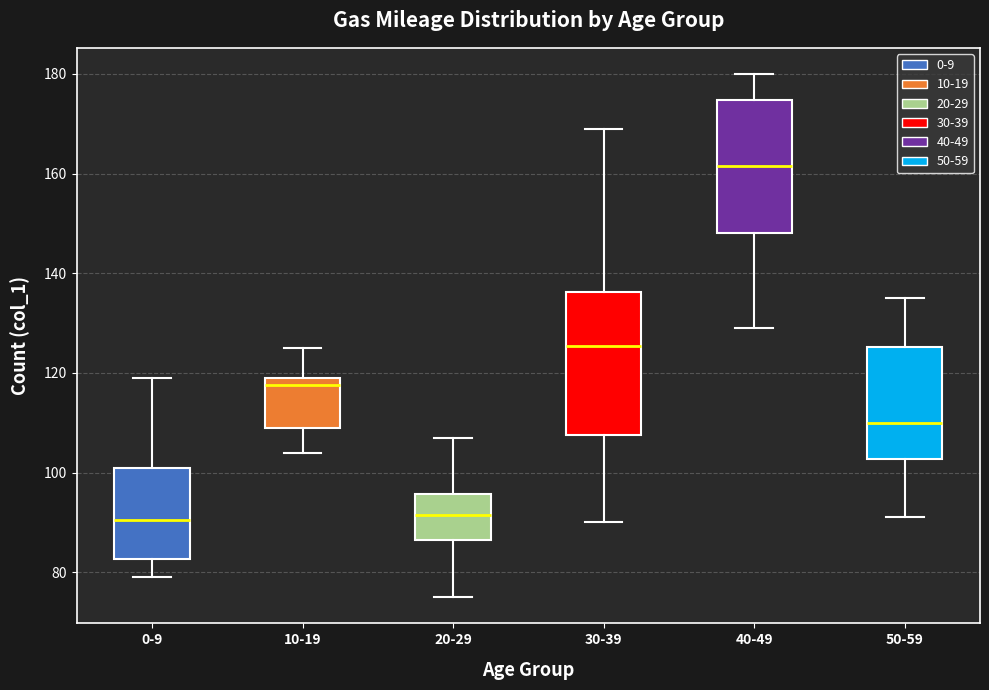

Where does the median line of the box for 50-59 sit on the y-axis? The values are not printed on the chart, so give them approximately, as read against the axis.

110